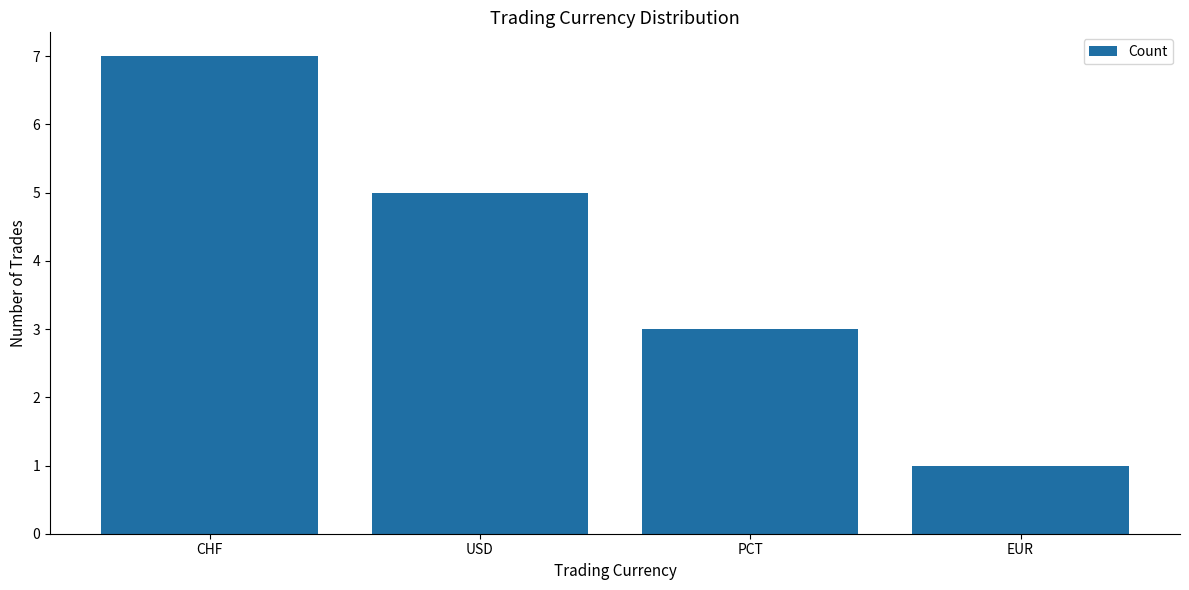

Which has a higher value, PCT or USD?

USD